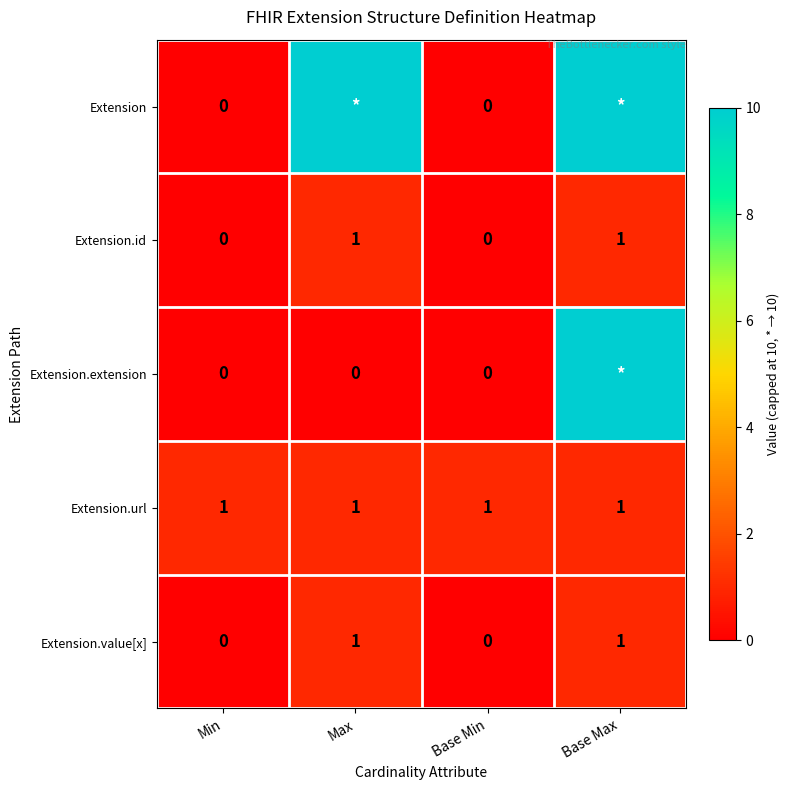

True or false: Extension.id has a value of 0 at Base Min.

True